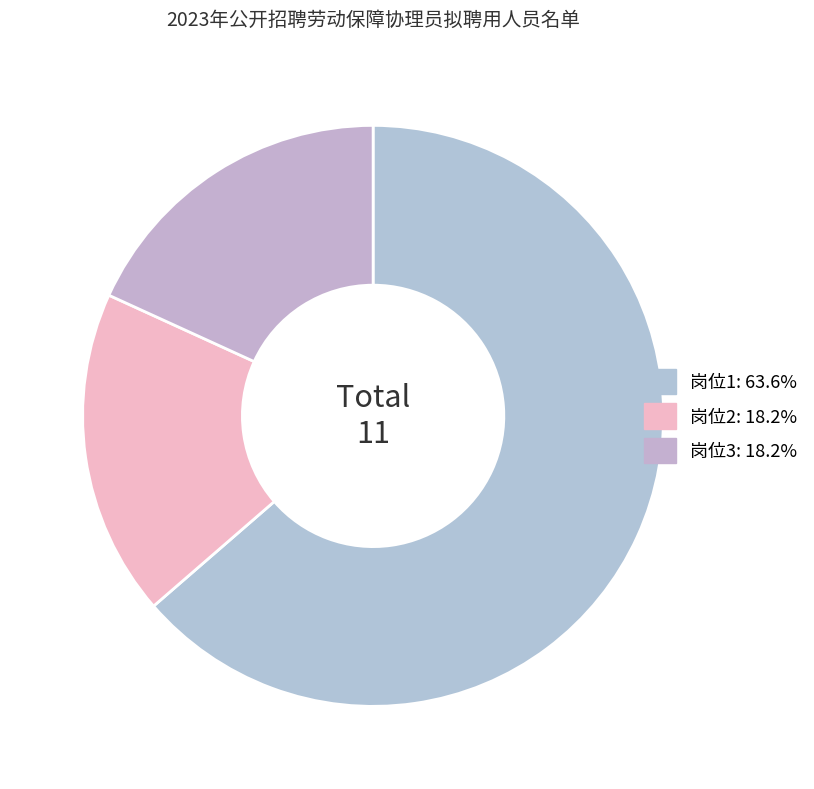

Is 岗位1 the majority of the pie?

Yes